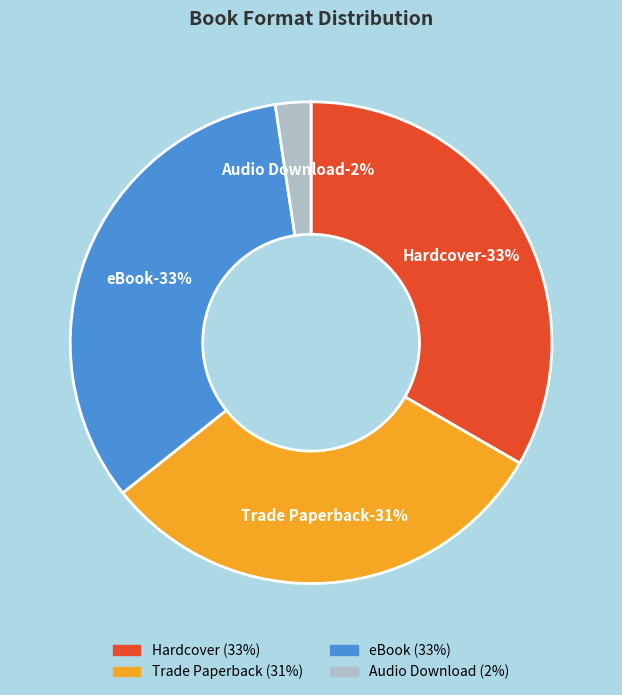

To the nearest percent, what portion does eBook represent?

33%